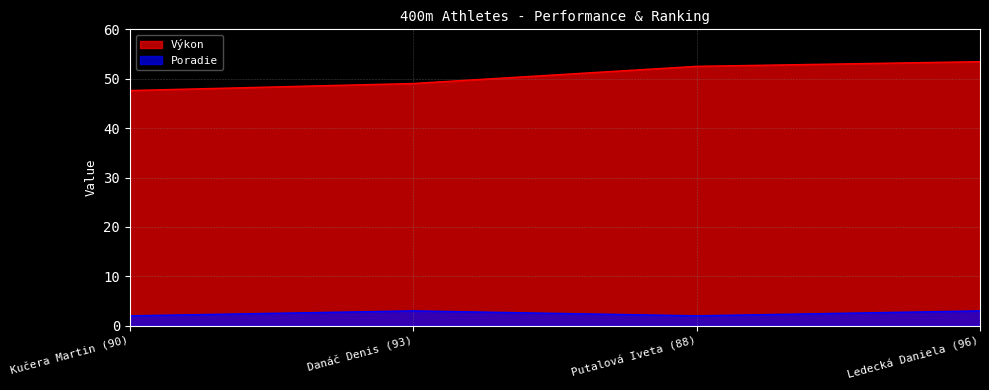

What is the difference between the Výkon values at Ledecká Daniela (96) and Kučera Martin (90)?

5.9